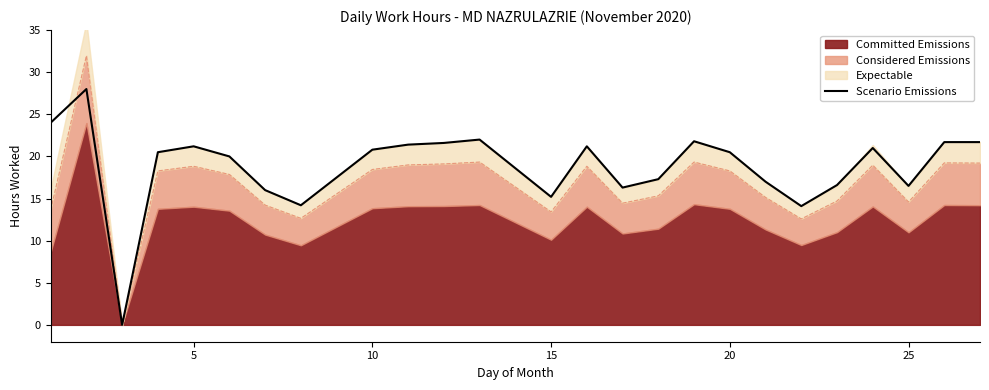

The value of Scenario Emissions at 25 is 16.5. True or false?

True